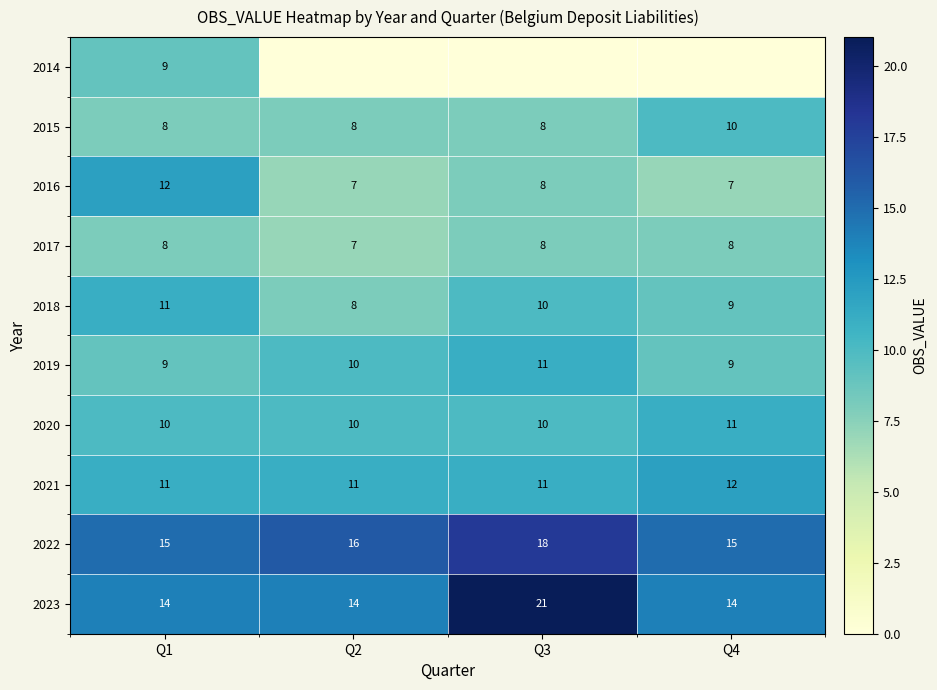

How many 2020 values are between 10 and 11?

4